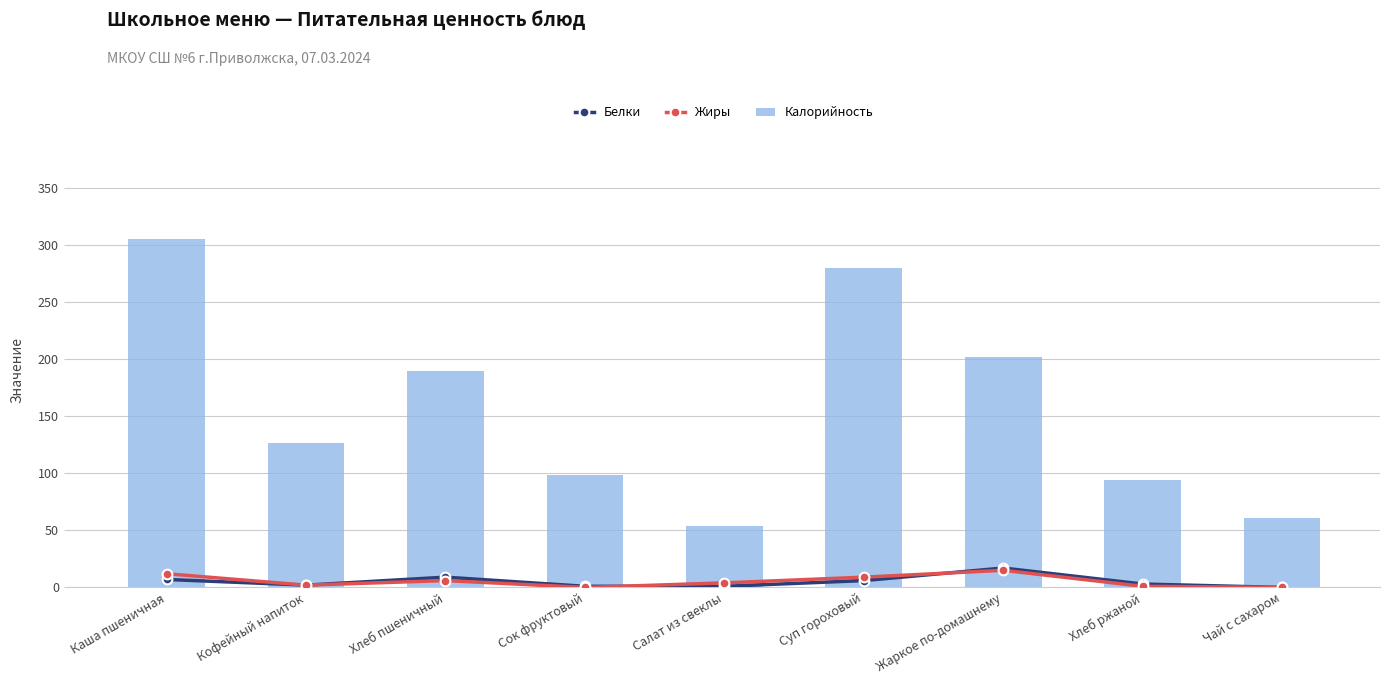

What is the total value across all series at Хлеб ржаной?

98